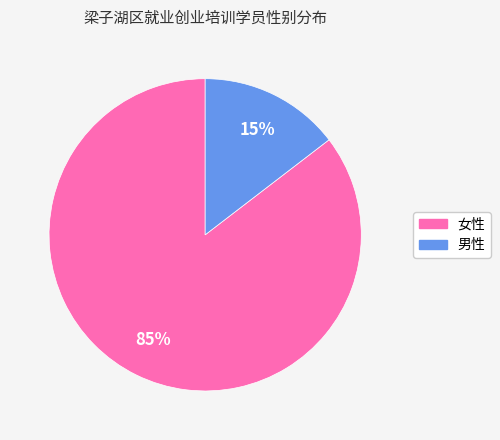

How many slices are in this pie chart?

2